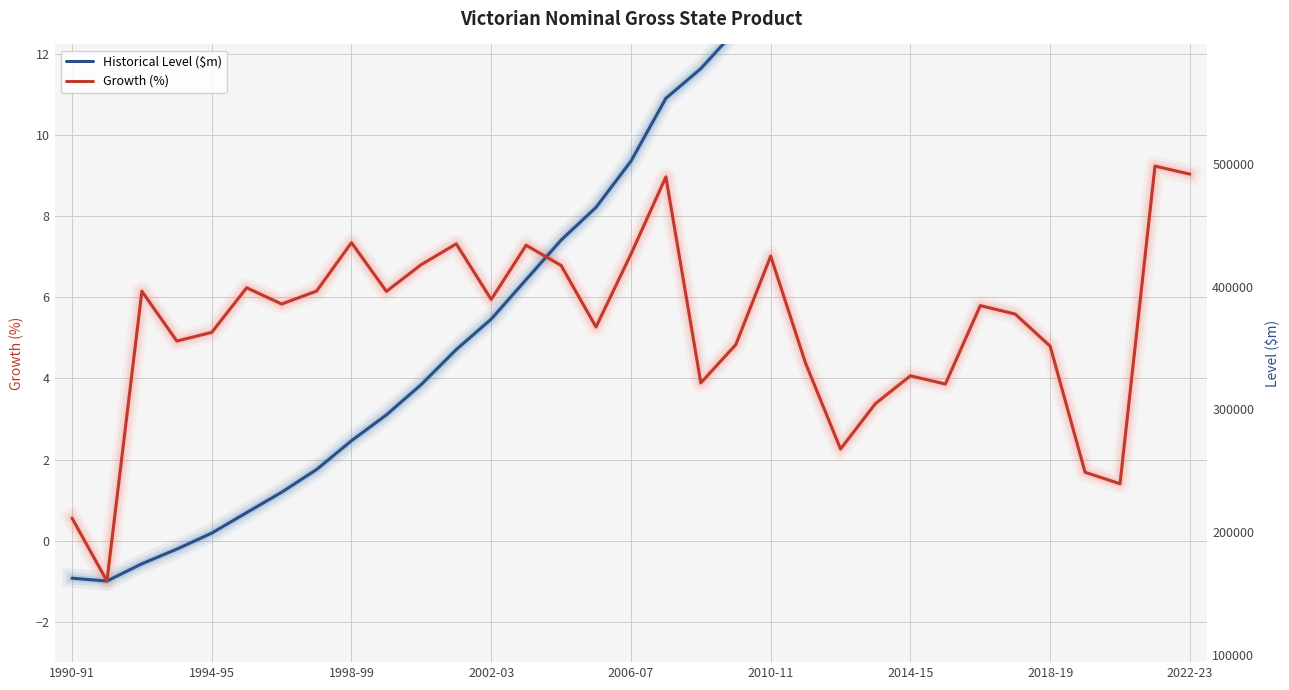

What is the value of the Growth (%) point at the 16th from the left?

5.3